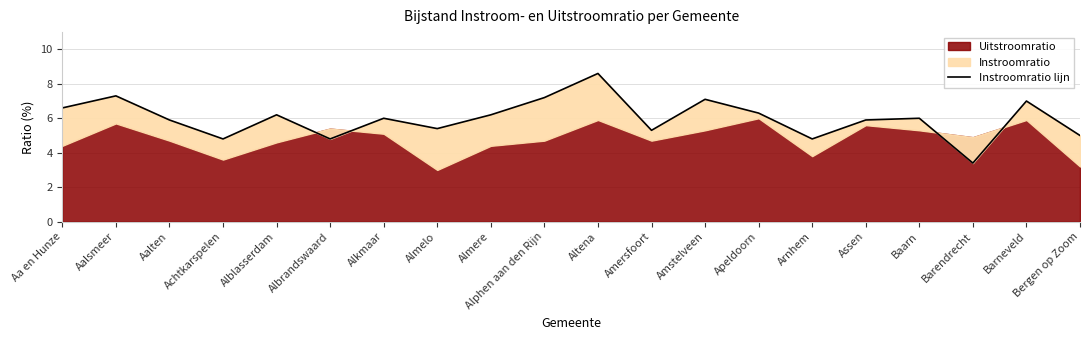

What is the label of the 12th point from the left?

Amersfoort